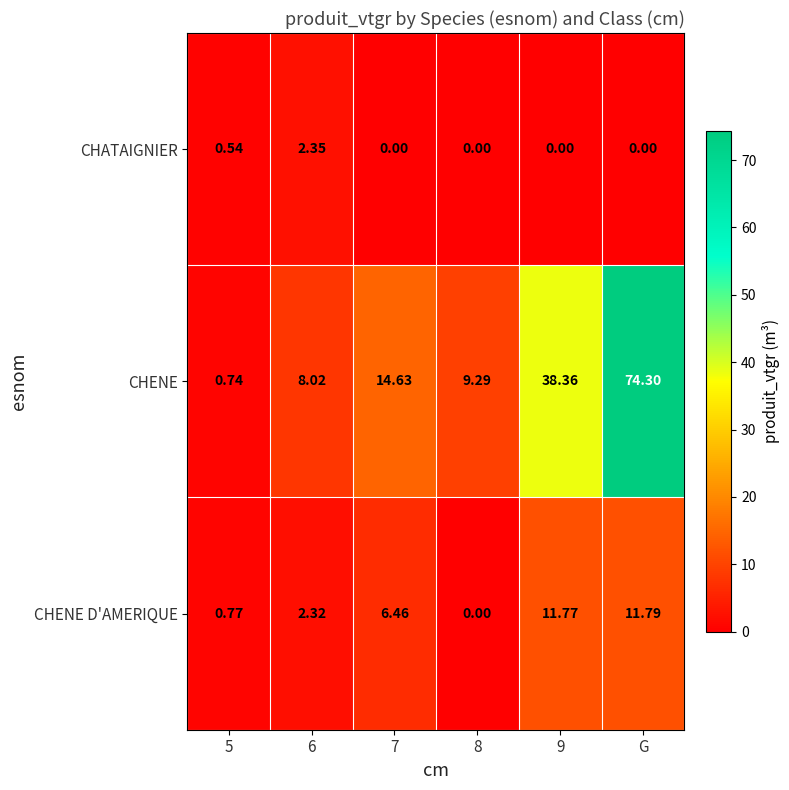

What is the spread (max minus min) of values at 5?

0.2